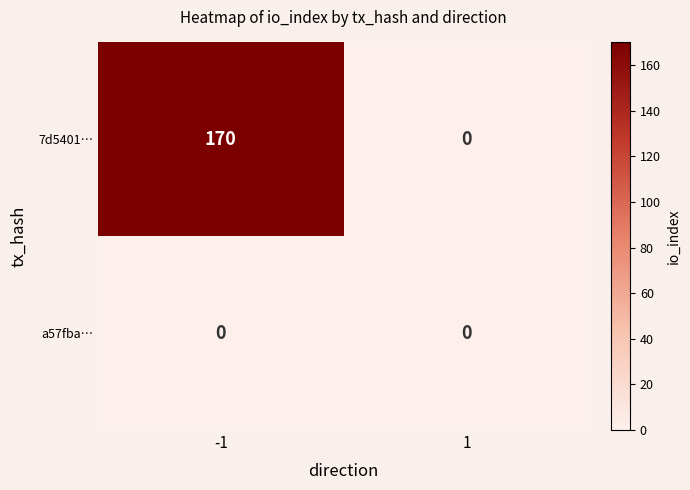

What is the maximum value for 7d5401…?

170